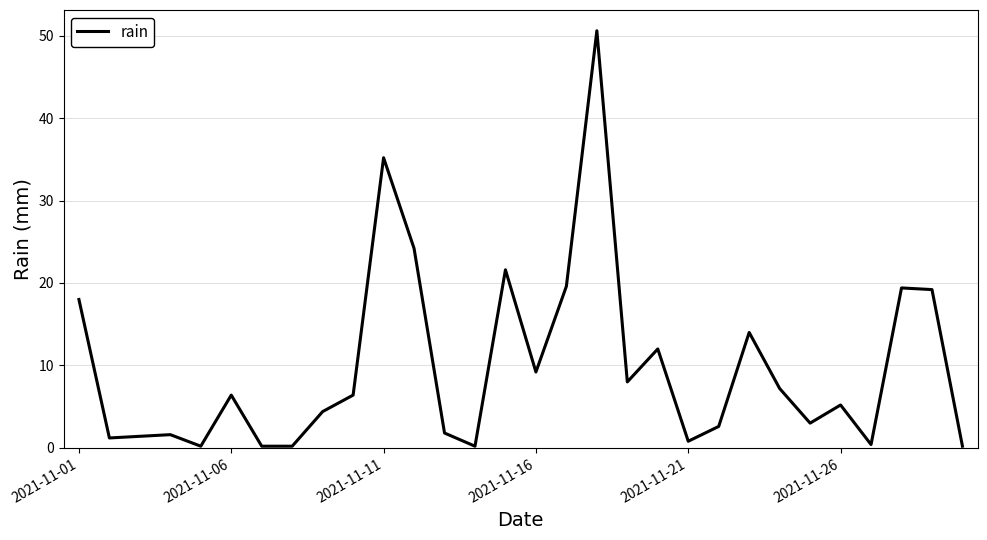

Does the chart display data point markers on the line(s)?

No